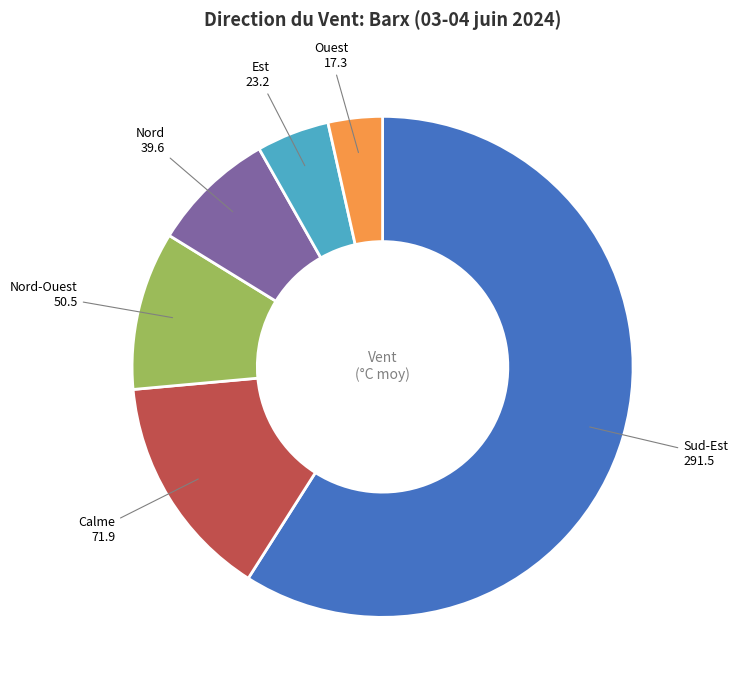

Does any single category account for the majority?

Yes